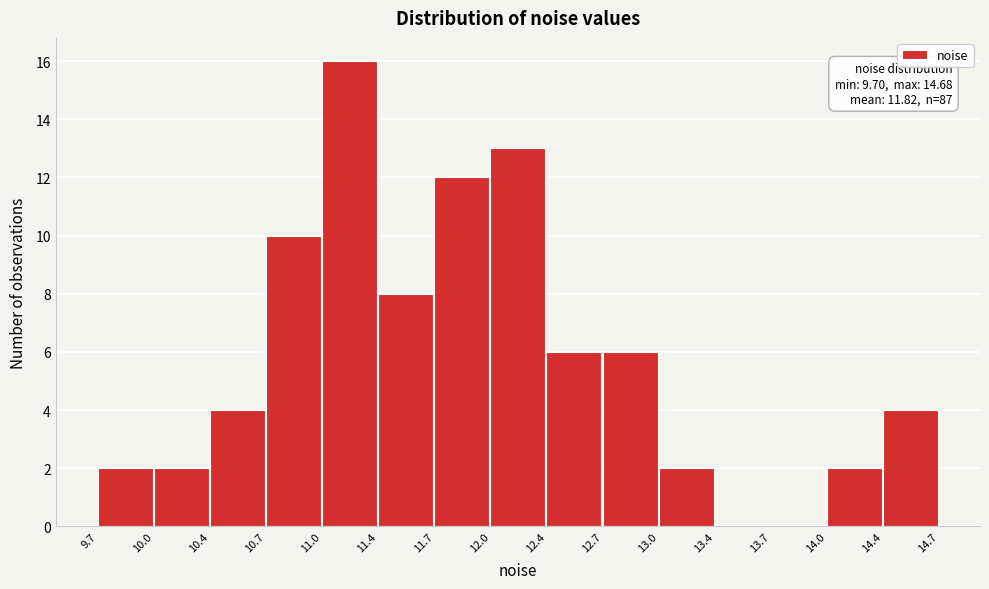

Which range on the x-axis has the tallest bar?

11.0 to 11.4